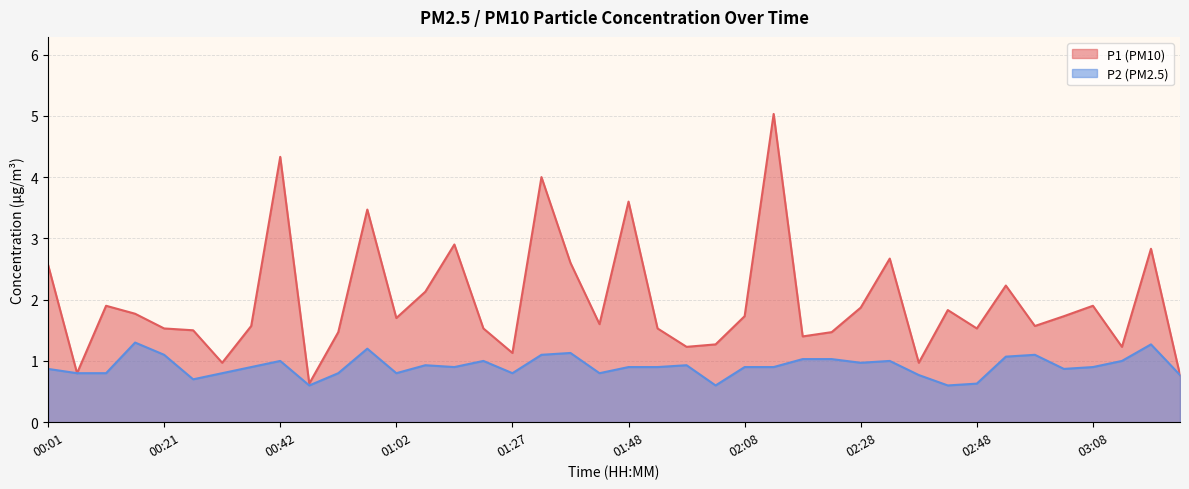

Reading right to left, extract all data points from this chart.

P1: 03:24=0.8	03:19=2.8	03:14=1.2	03:08=1.9	03:03=1.7	02:58=1.6	02:53=2.2	02:48=1.5	02:43=1.8	02:38=1.0	02:33=2.7	02:28=1.9	02:23=1.5	02:18=1.4	02:13=5.0	02:08=1.7	02:03=1.3	01:58=1.2	01:53=1.5	01:48=3.6	01:43=1.6	01:38=2.6	01:33=4.0	01:27=1.1	01:17=1.5	01:12=2.9	01:07=2.1	01:02=1.7	00:57=3.5	00:52=1.5	00:47=0.6	00:42=4.3	00:36=1.6	00:31=1.0	00:26=1.5	00:21=1.5	00:16=1.8	00:11=1.9	00:06=0.8	00:01=2.6
P2: 03:24=0.8	03:19=1.3	03:14=1.0	03:08=0.9	03:03=0.9	02:58=1.1	02:53=1.1	02:48=0.6	02:43=0.6	02:38=0.8	02:33=1.0	02:28=1.0	02:23=1.0	02:18=1.0	02:13=0.9	02:08=0.9	02:03=0.6	01:58=0.9	01:53=0.9	01:48=0.9	01:43=0.8	01:38=1.1	01:33=1.1	01:27=0.8	01:17=1.0	01:12=0.9	01:07=0.9	01:02=0.8	00:57=1.2	00:52=0.8	00:47=0.6	00:42=1.0	00:36=0.9	00:31=0.8	00:26=0.7	00:21=1.1	00:16=1.3	00:11=0.8	00:06=0.8	00:01=0.9